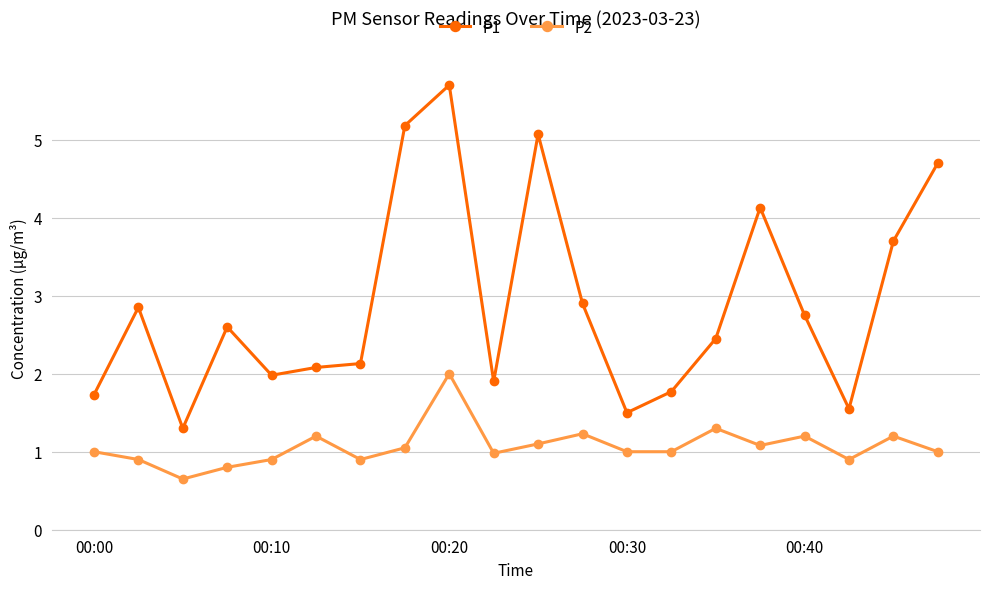

What is the value of the P1 point at the 2nd from the left?

2.9